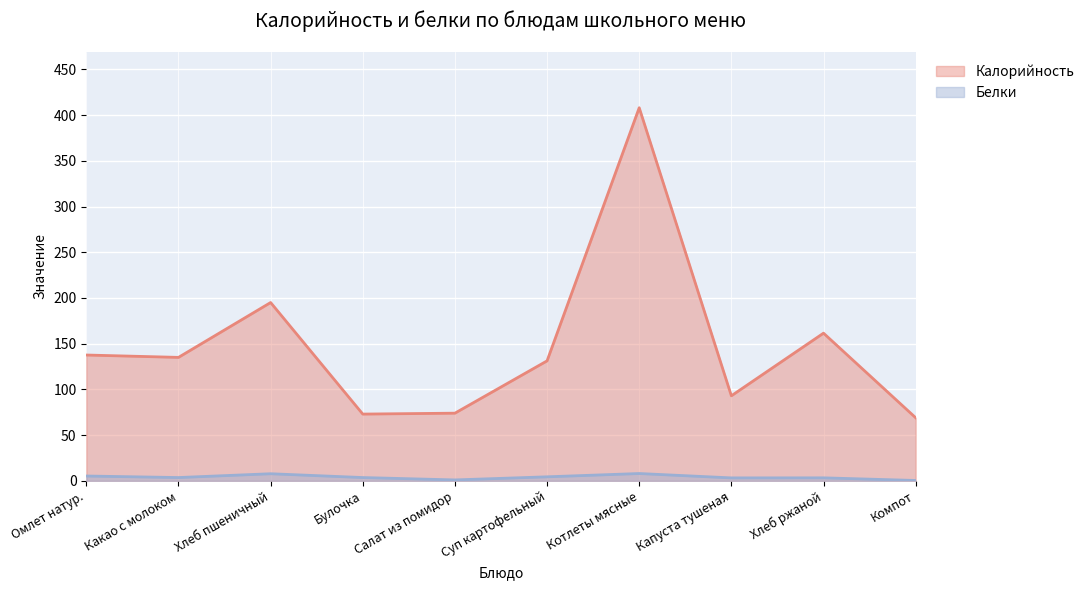

What is the difference between the highest and lowest values at Компот?

68.6